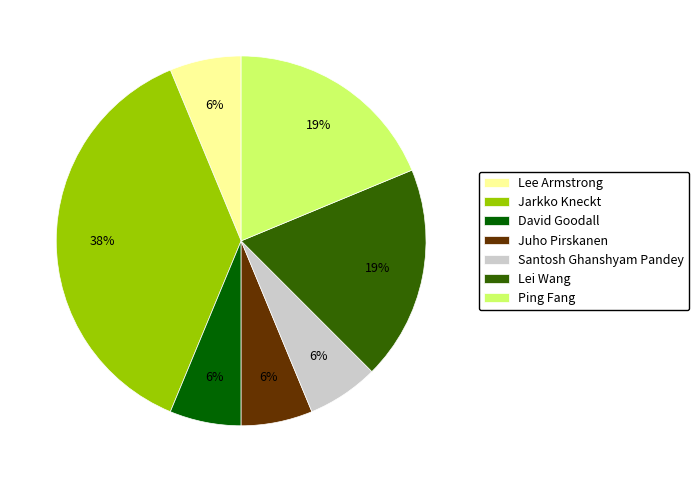

Is it true that Jarkko Kneckt is 23% of the pie?

False